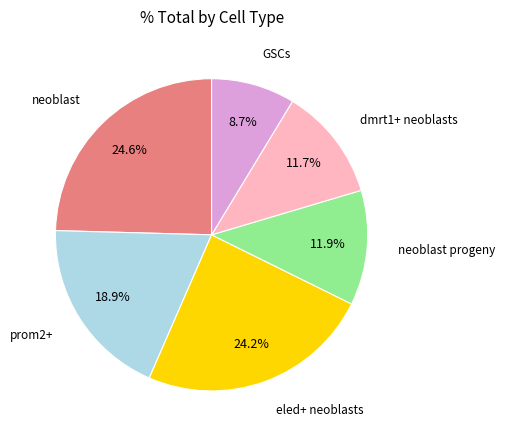

Count the number of slices in the pie.

6